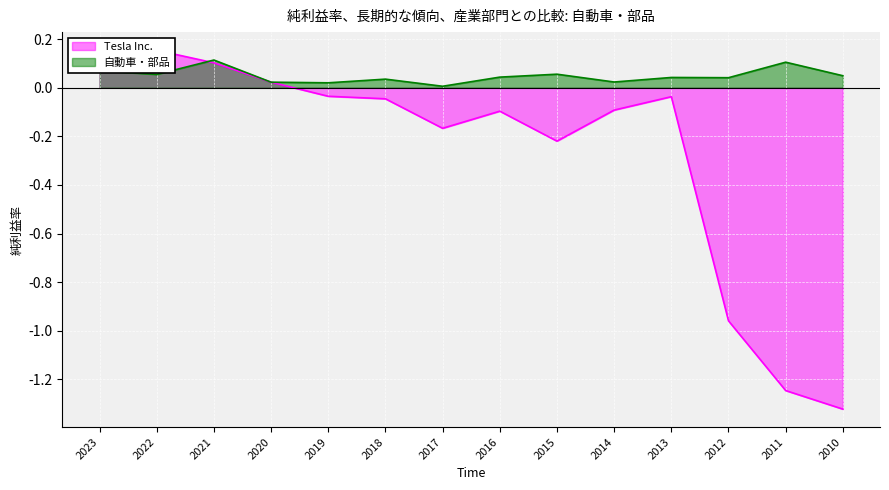

How many interior local valleys does the 自動車・部品 series have?

5